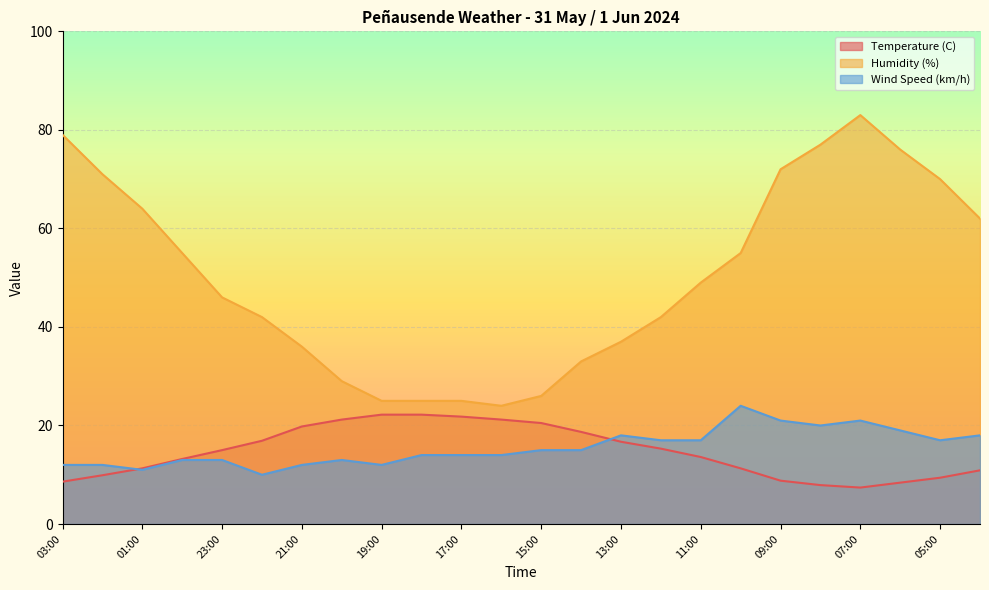

Rank the categories by Temperature (C) value from lowest to highest.

07:00, 08:00, 06:00, 03:00, 09:00, 05:00, 02:00, 04:00, 01:00, 10:00, 00:00, 11:00, 23:00, 12:00, 13:00, 22:00, 14:00, 21:00, 15:00, 20:00, 16:00, 17:00, 19:00, 18:00